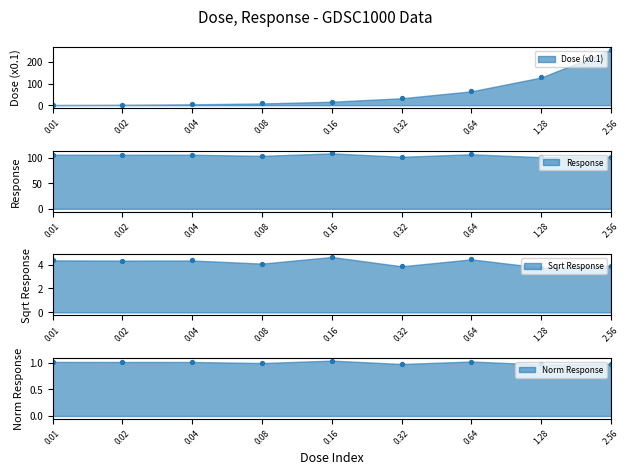

Which has a higher value, 0.01 or 1.28?

0.01